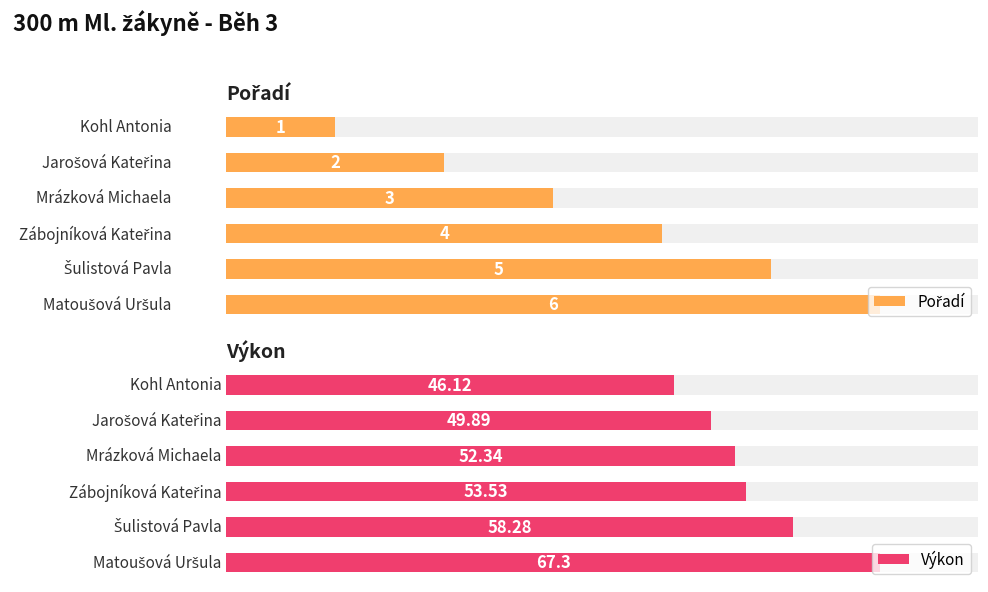

Reading left to right, list all the values displayed in this chart.

Pořadí: 0=1.0	1=2.0	2=3.0	3=4.0	4=5.0	5=6.0
Výkon: 0=46.1	1=49.9	2=52.3	3=53.5	4=58.3	5=67.3